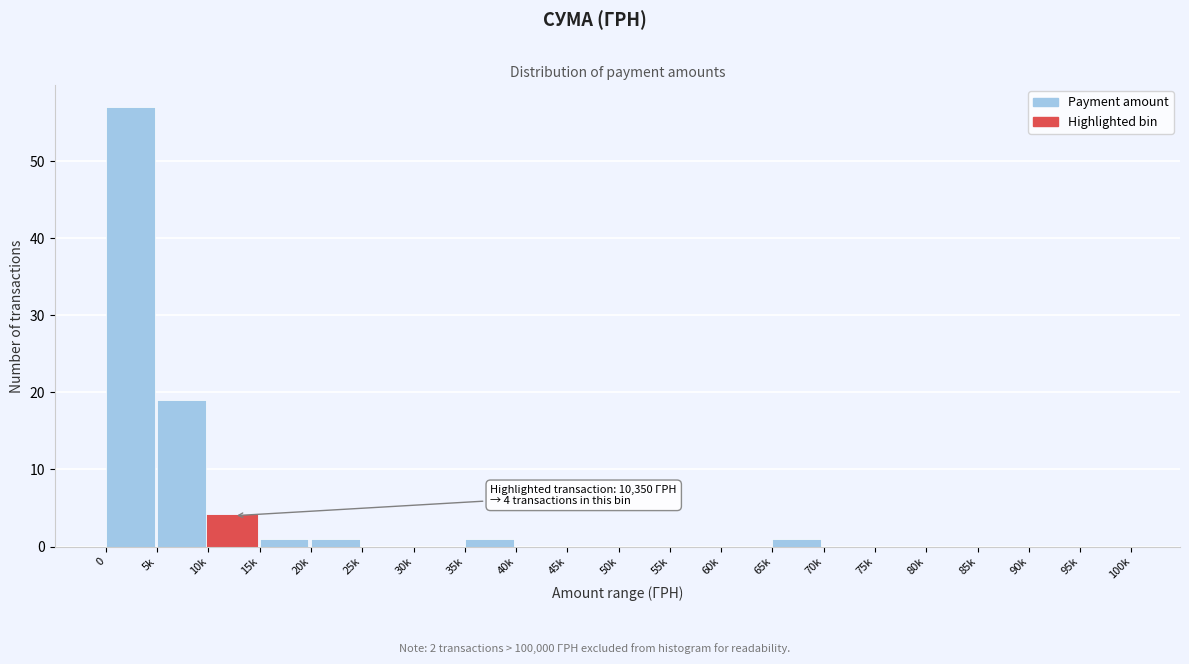

Reading left to right, extract all data points from this chart.

0=57	5k=19	10k=4	15k=1	20k=1	25k=0	30k=0	35k=1	40k=0	45k=0	50k=0	55k=0	60k=0	65k=1	70k=0	75k=0	80k=0	85k=0	90k=0	95k=0